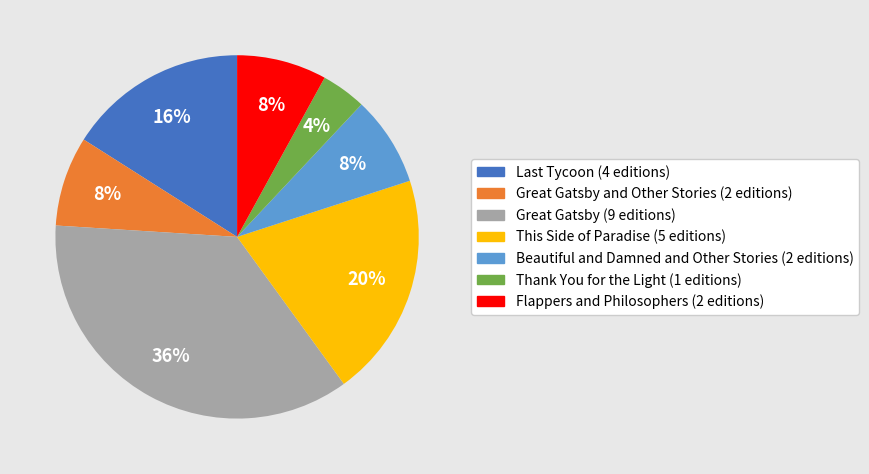

Does any single category account for the majority?

No